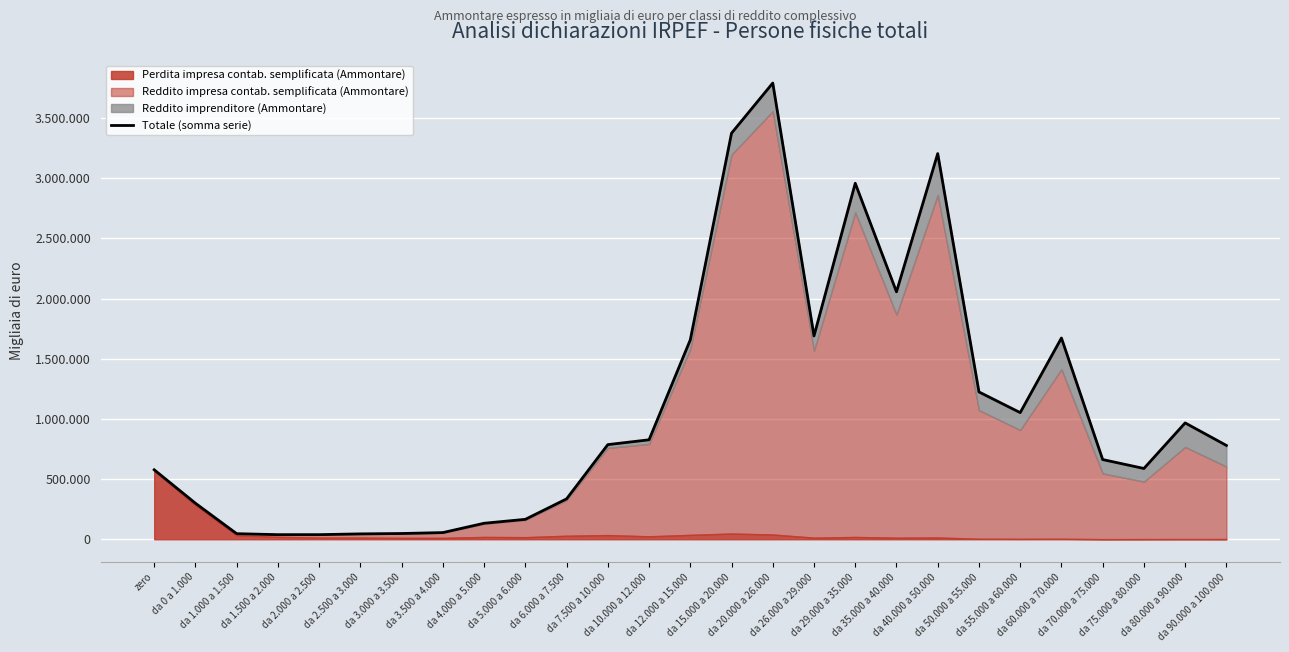

Rank the categories by value from highest to lowest.

da 20.000 a 26.000, da 15.000 a 20.000, da 40.000 a 50.000, da 29.000 a 35.000, da 35.000 a 40.000, da 26.000 a 29.000, da 60.000 a 70.000, da 12.000 a 15.000, da 50.000 a 55.000, da 55.000 a 60.000, da 80.000 a 90.000, da 10.000 a 12.000, da 7.500 a 10.000, da 90.000 a 100.000, da 70.000 a 75.000, da 75.000 a 80.000, zero, da 6.000 a 7.500, da 0 a 1.000, da 5.000 a 6.000, da 4.000 a 5.000, da 3.500 a 4.000, da 3.000 a 3.500, da 1.000 a 1.500, da 2.500 a 3.000, da 2.000 a 2.500, da 1.500 a 2.000